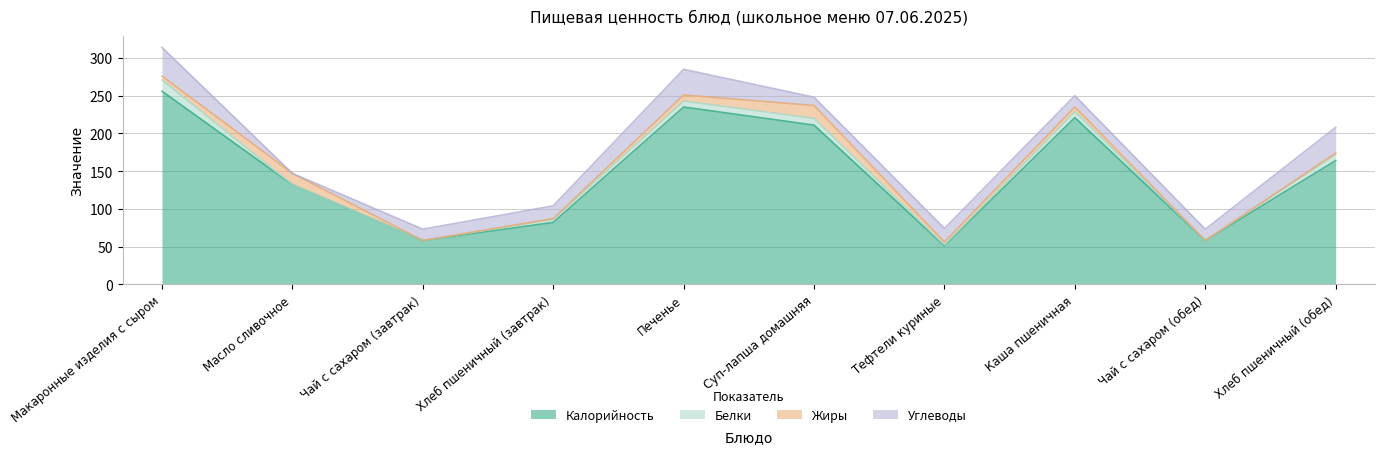

How many series are shown in this chart?

4